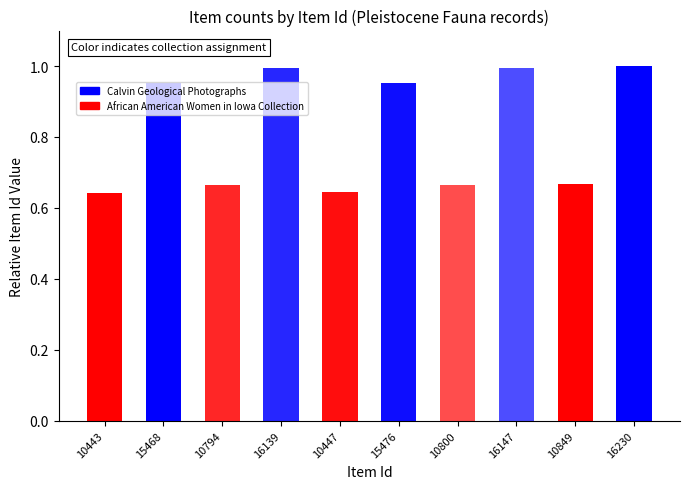

Is it true that the value at 15468 is 1.0?

True